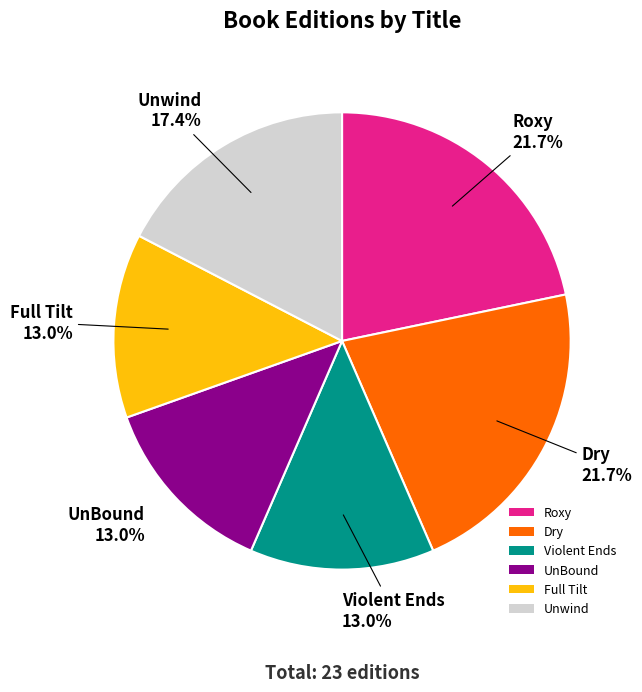

Is there any slice that represents more than half of the pie?

No